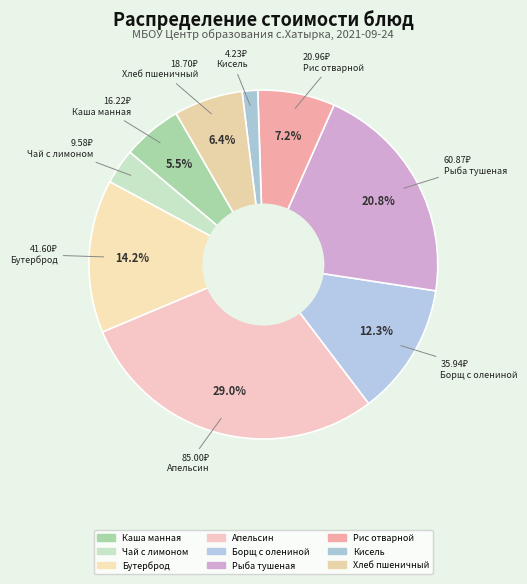

Which category has the biggest portion of the pie?

Апельсин